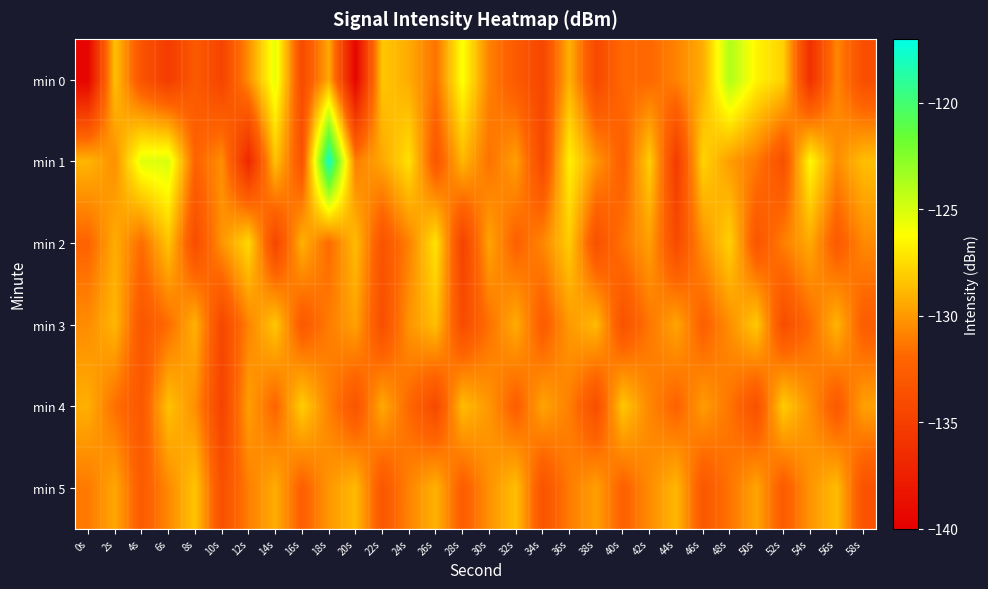

List the series in order of their peak value, highest first.

min 1, min 0, min 2, min 4, min 3, min 5